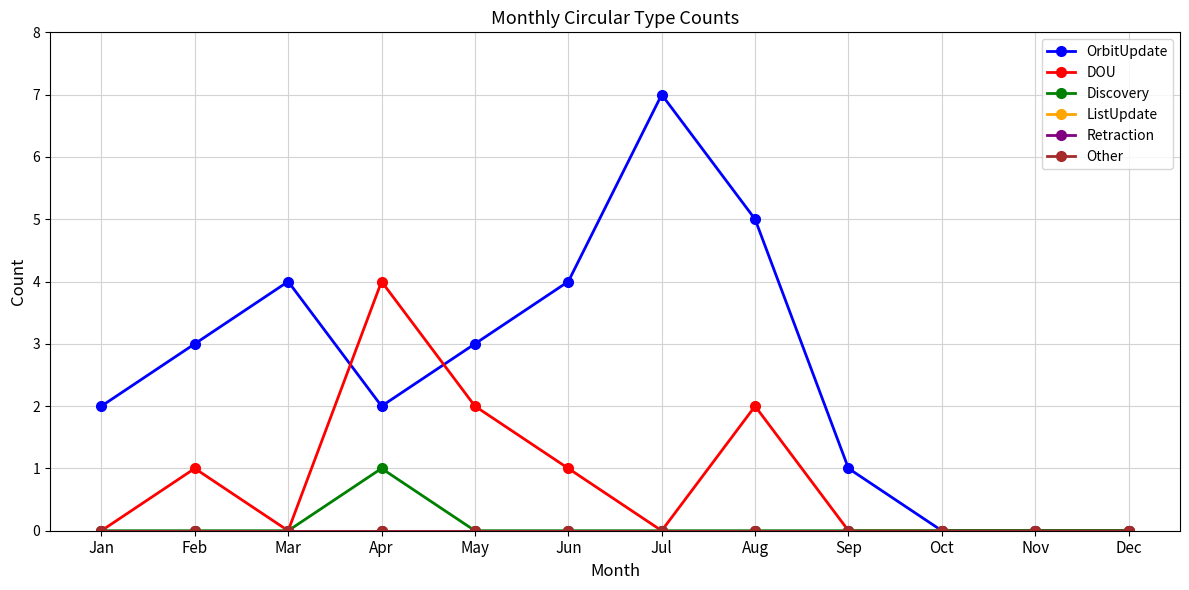

Is this an area chart (filled region under the line)?

No